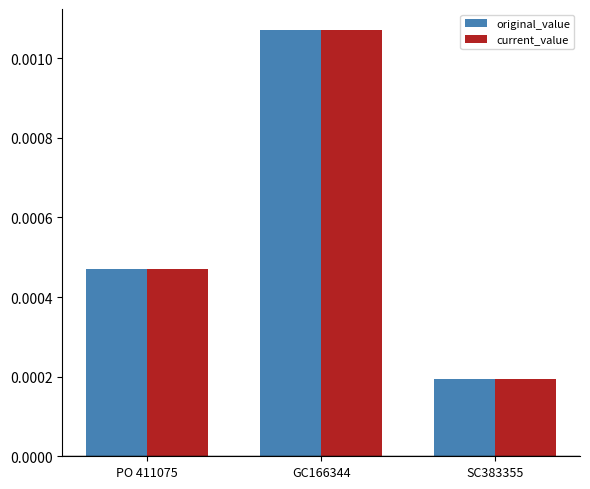

At which label does original_value reach its peak?

GC166344